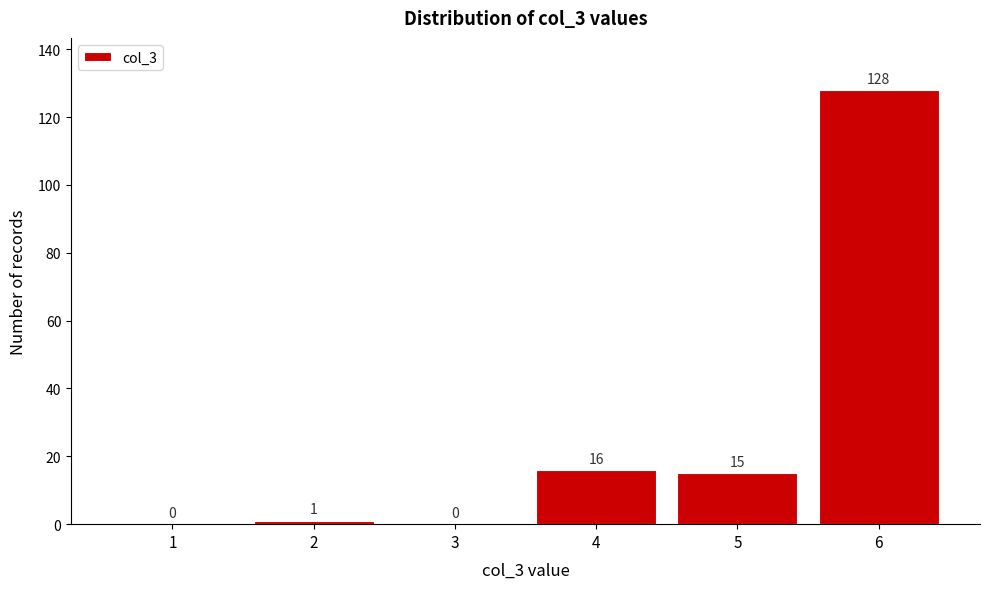

Reading left to right, what are all the values shown in this chart?

1=0	2=1	3=0	4=16	5=15	6=128